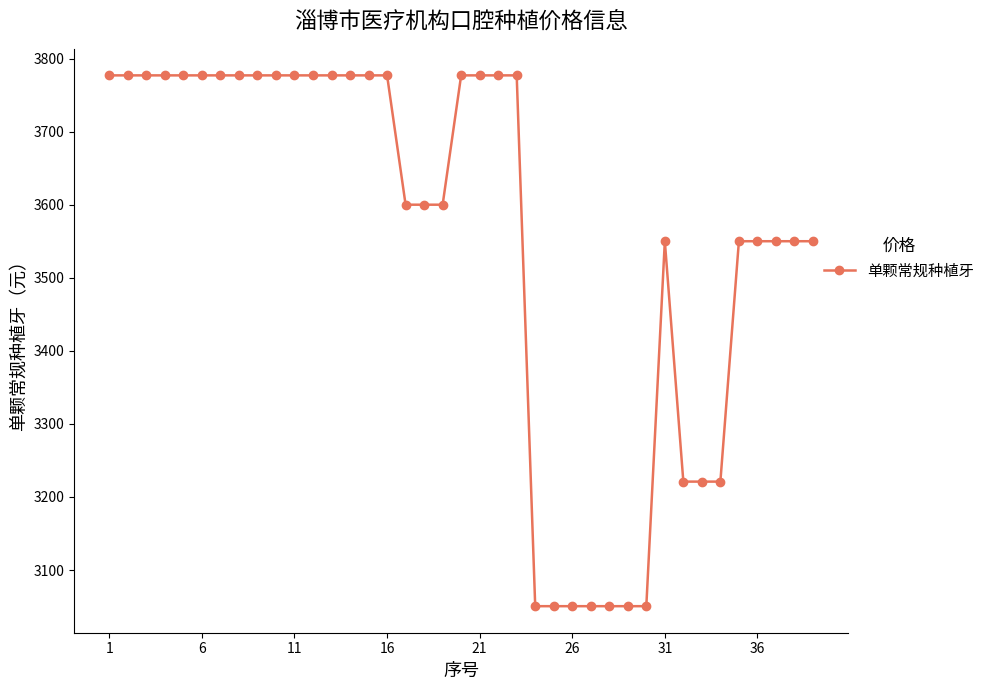

What is the value of the 9th point from the left?

3777.0